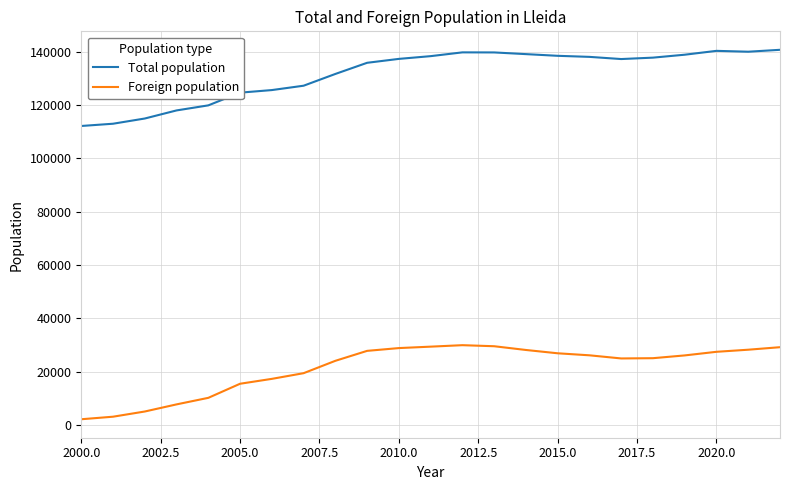

What is the highest value of the Foreign population series?

29887